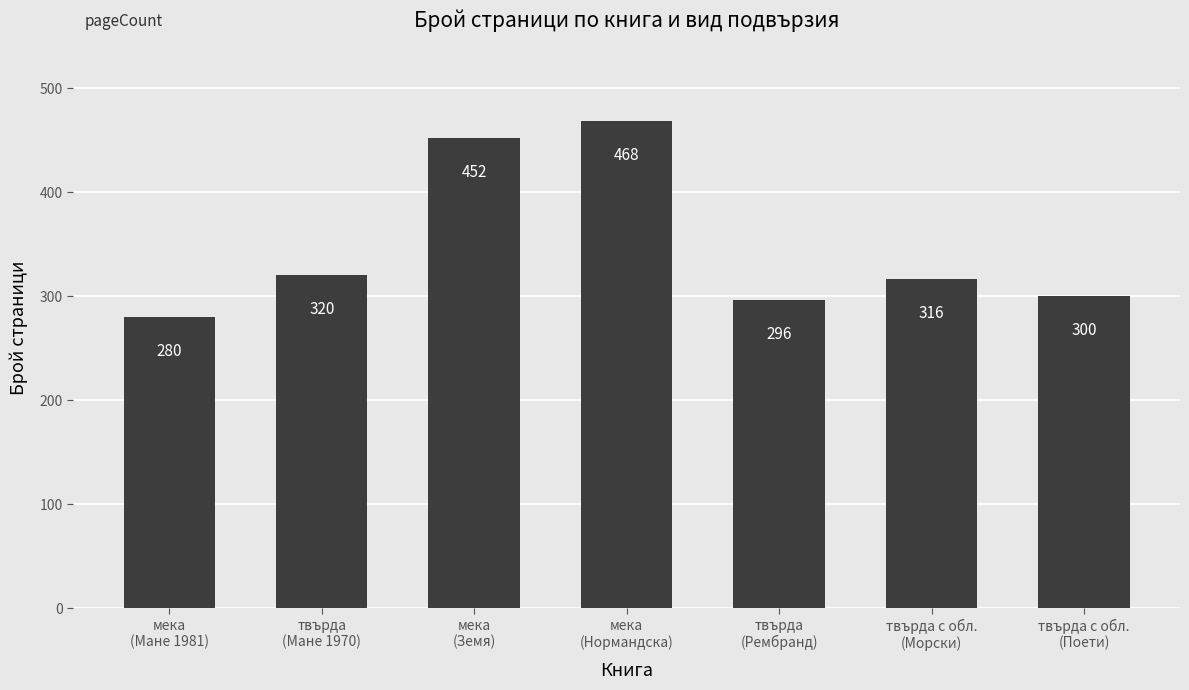

At which label is the value closest to 374?

твърда
(Мане 1970)